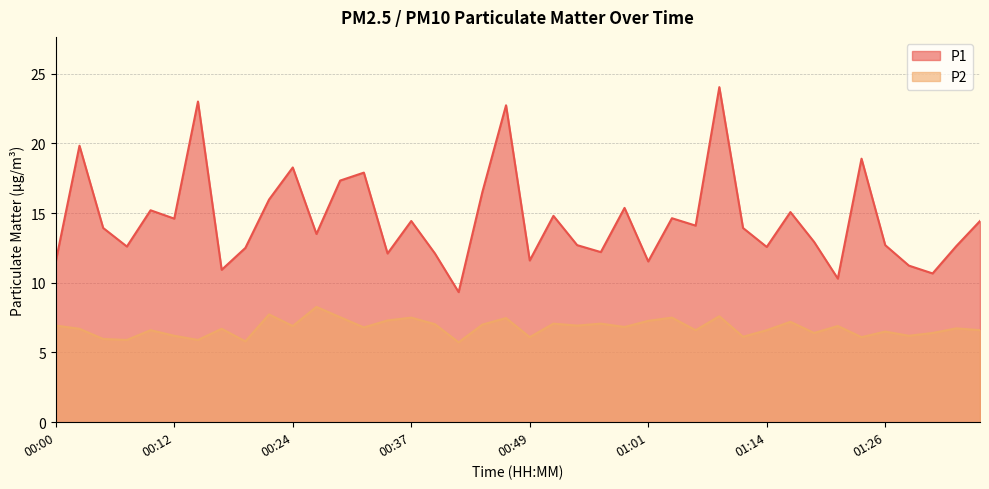

How many lines are shown in the chart?

2